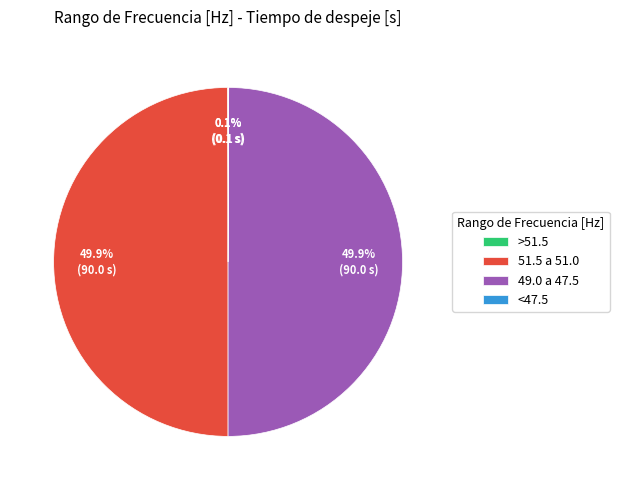

What portion of the pie excludes 51.5 a 51.0?

50.1%